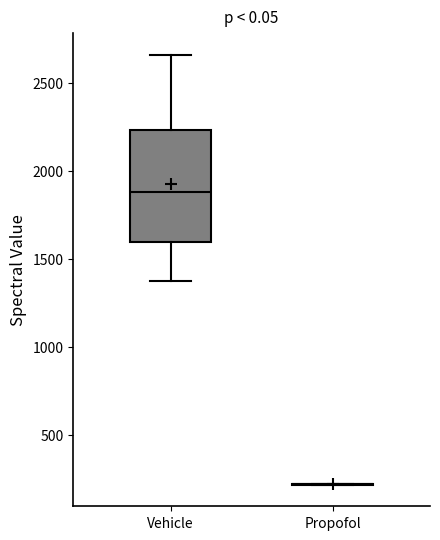

Which box is the tallest, from its lower edge to its upper edge?

Vehicle